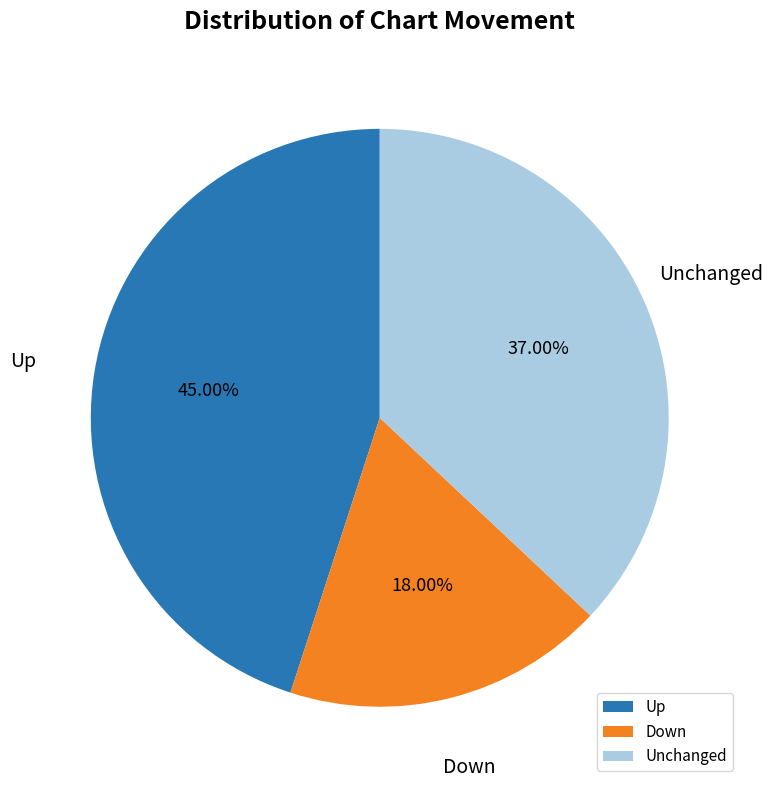

Does any single category account for the majority?

No